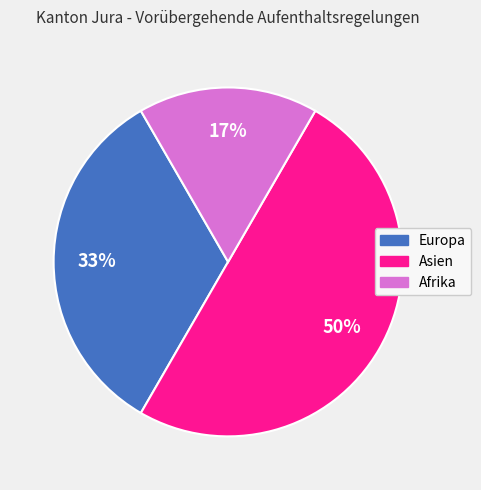

Do Asien and Afrika together represent more than half of the pie?

Yes